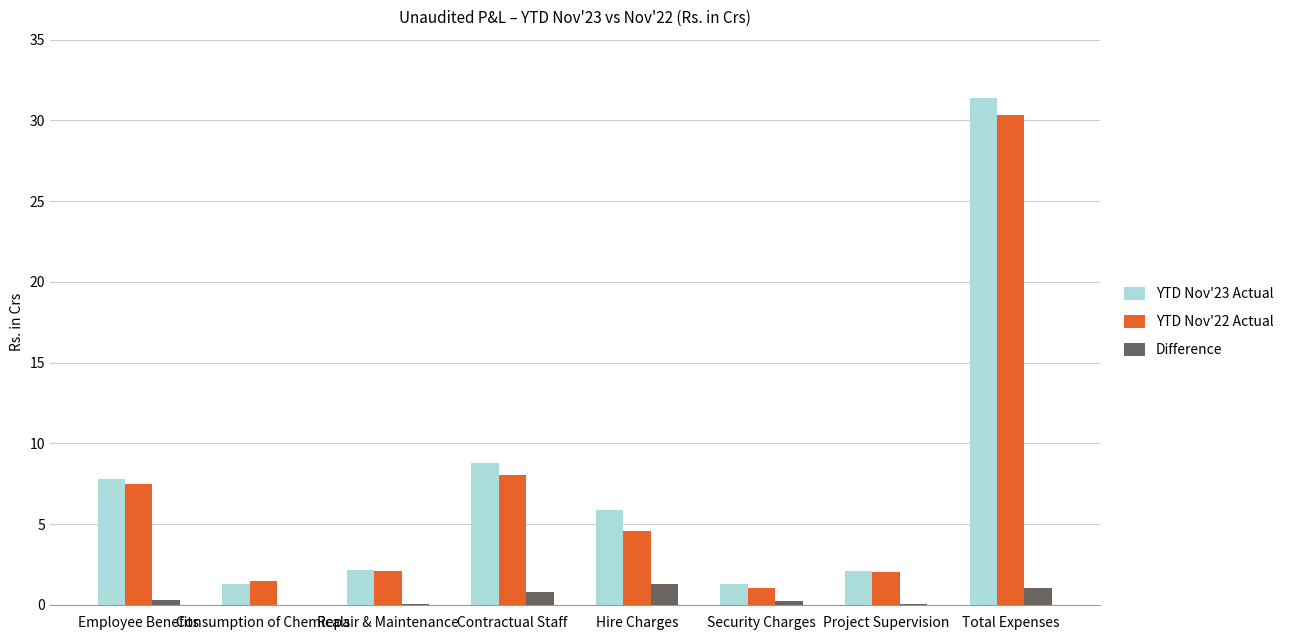

At which category is the sum across all series the highest?

Total Expenses